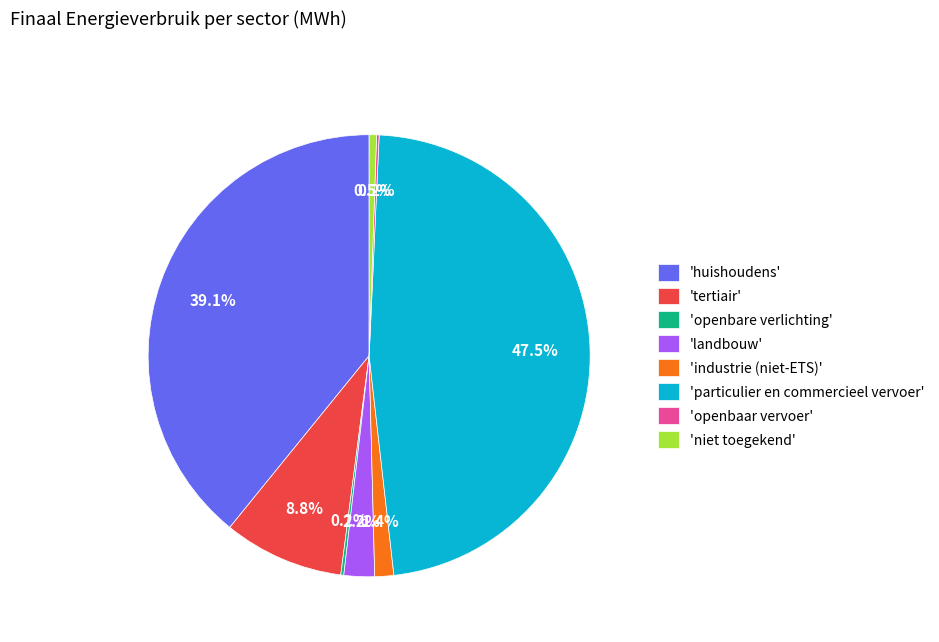

What portion of the pie excludes 'industrie (niet-ETS)'?

98.6%